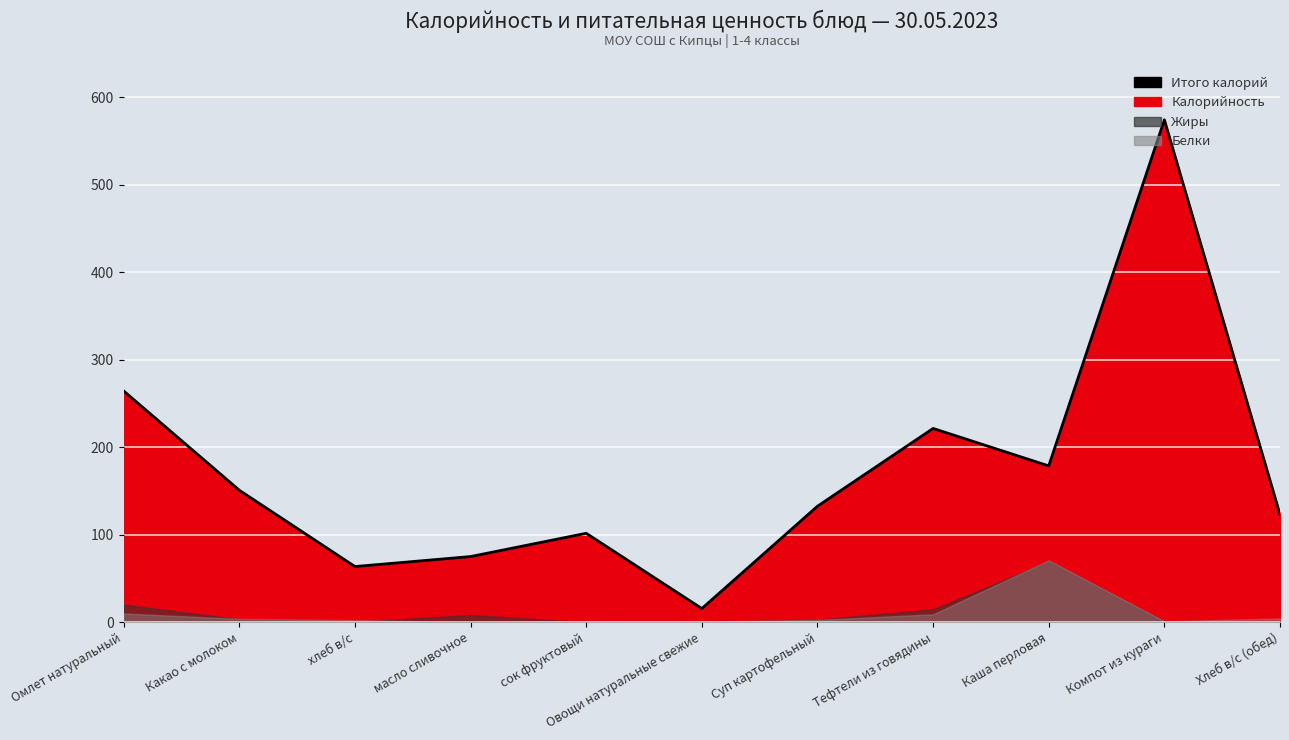

What is the difference between the maximum and minimum values?

558.4